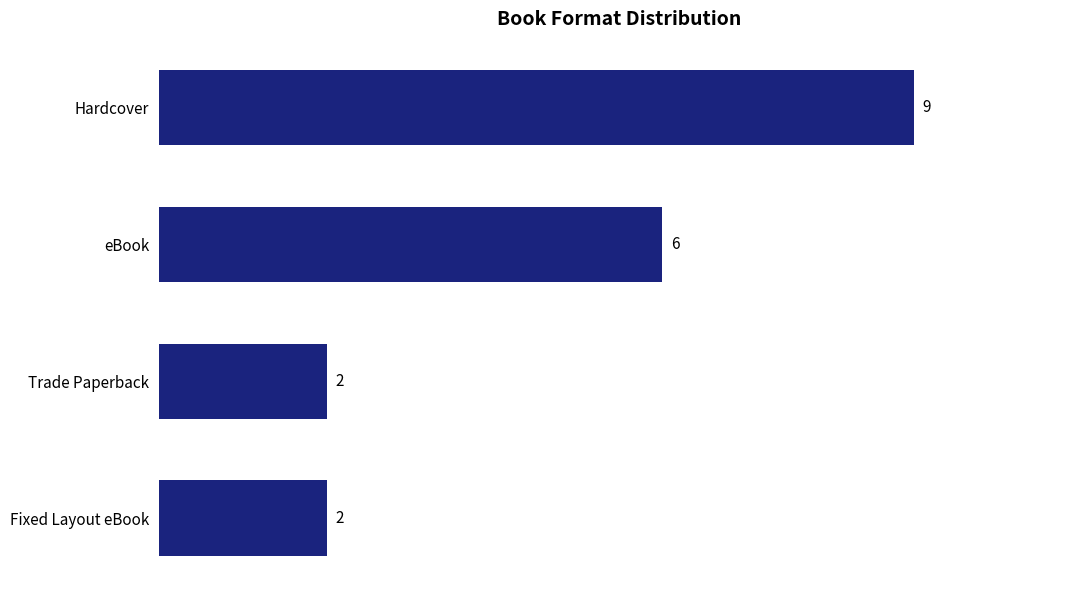

What is the smallest value displayed?

2